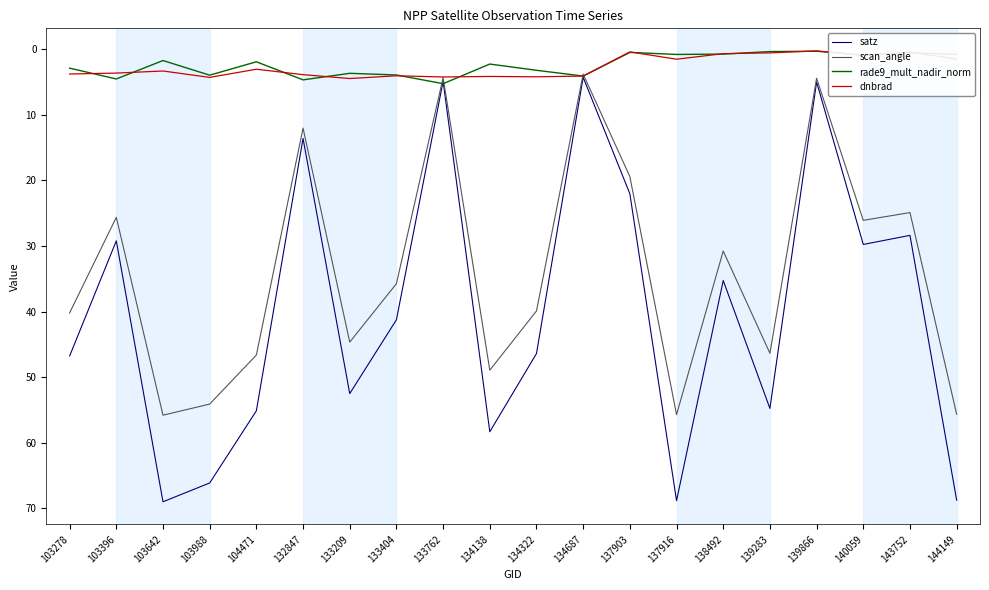

Where is scan_angle nearest to the value 29?

138492